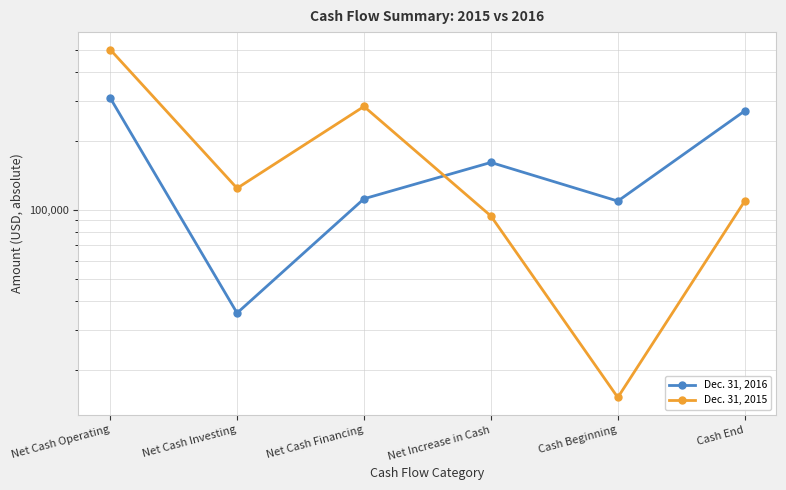

What is the label of the 1st point from the left?

Net Cash Operating